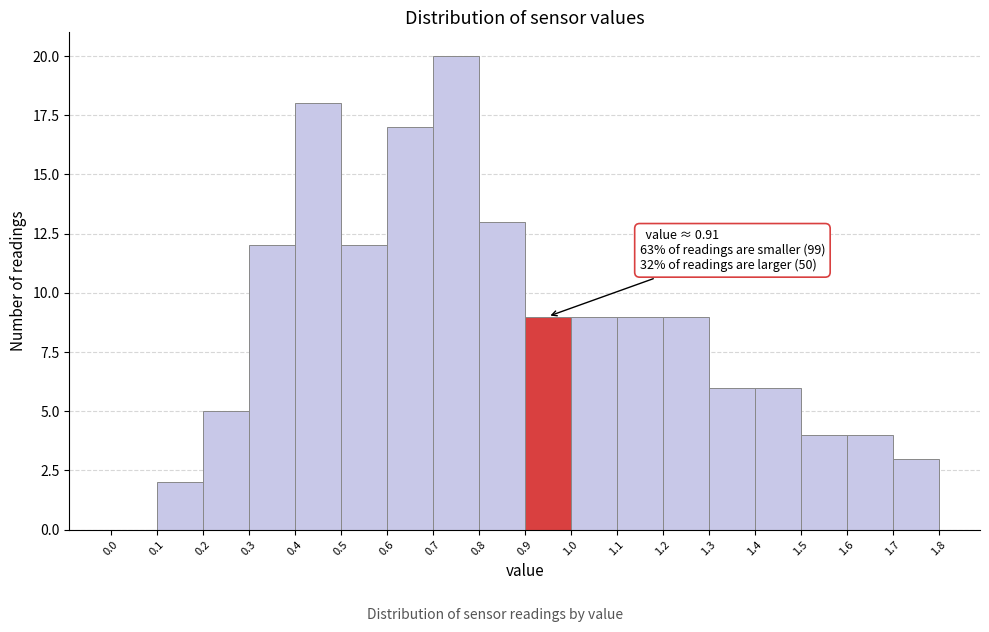

Over which range of the x-axis is the bar tallest?

0.7 to 0.8